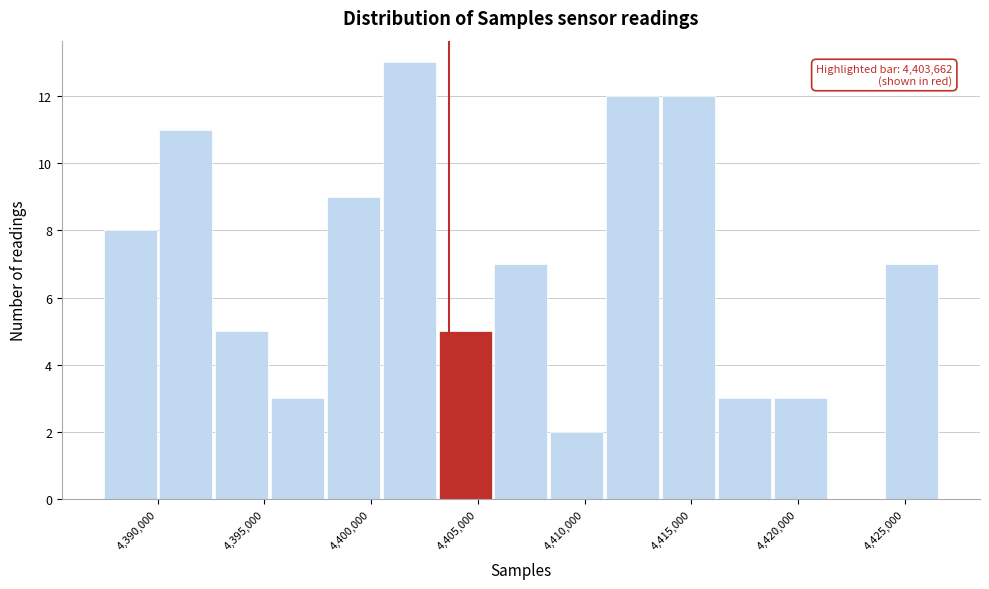

Which range on the x-axis has the tallest bar?

4400500 to 4403000